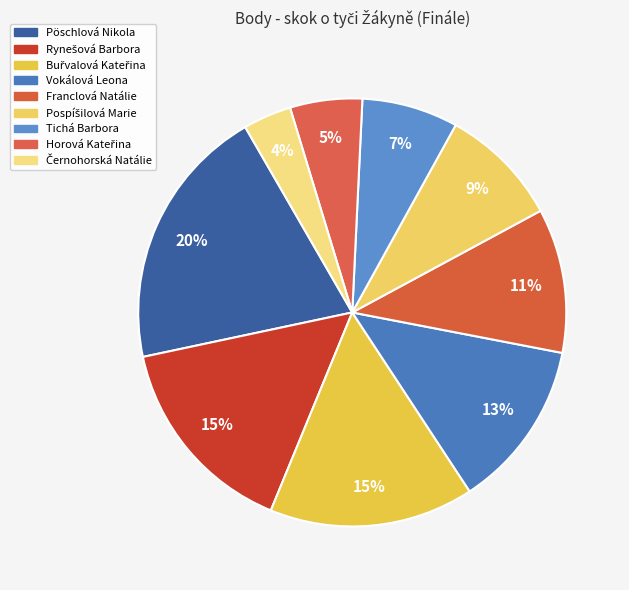

To the nearest percent, what is the difference between the largest and smallest slice percentages?

16%